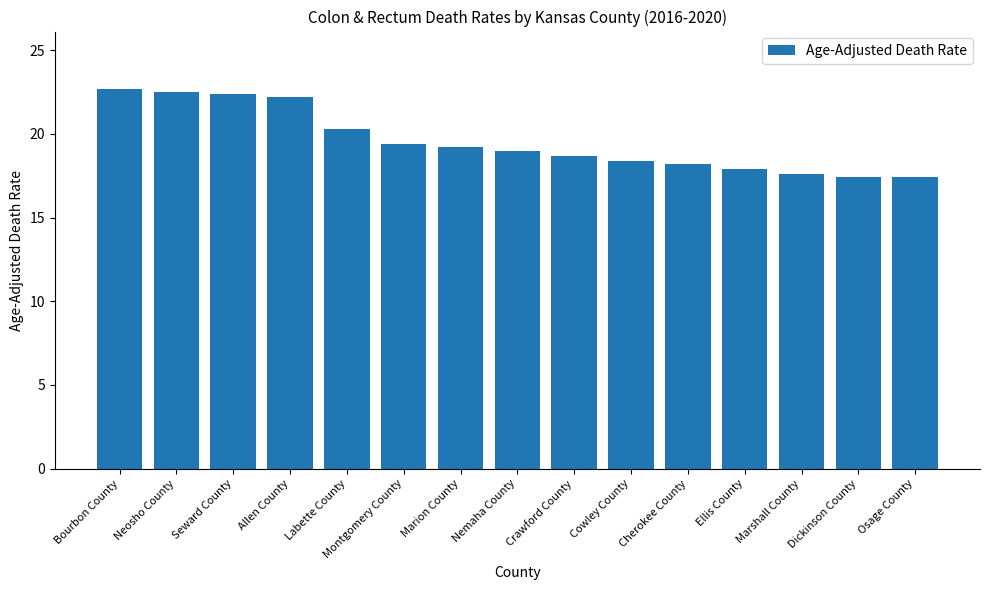

How many values are below 19?

7